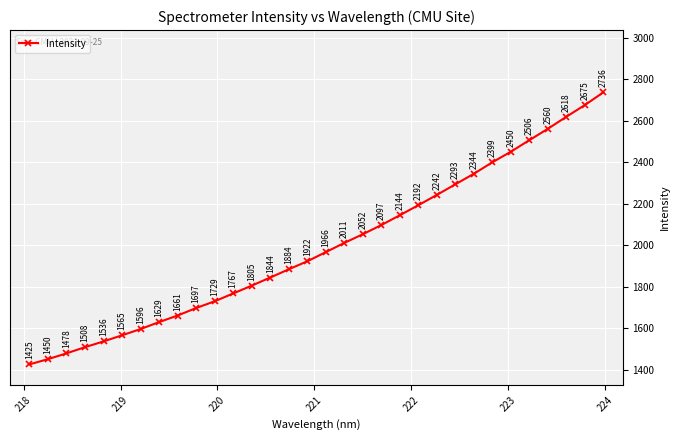

True or false: the data has more than 0 interior local peaks.

False